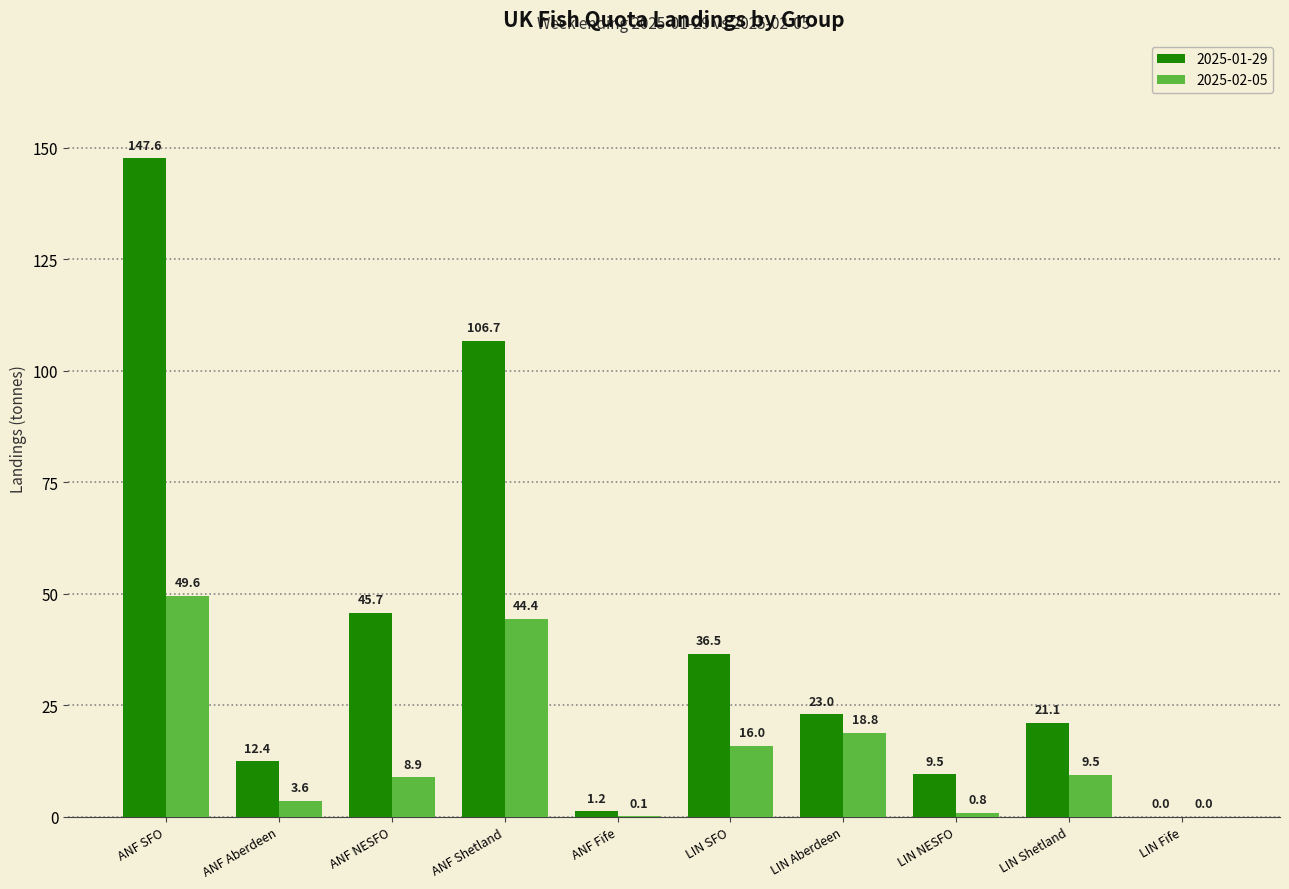

Which series has the largest total across all categories?

2025-01-29